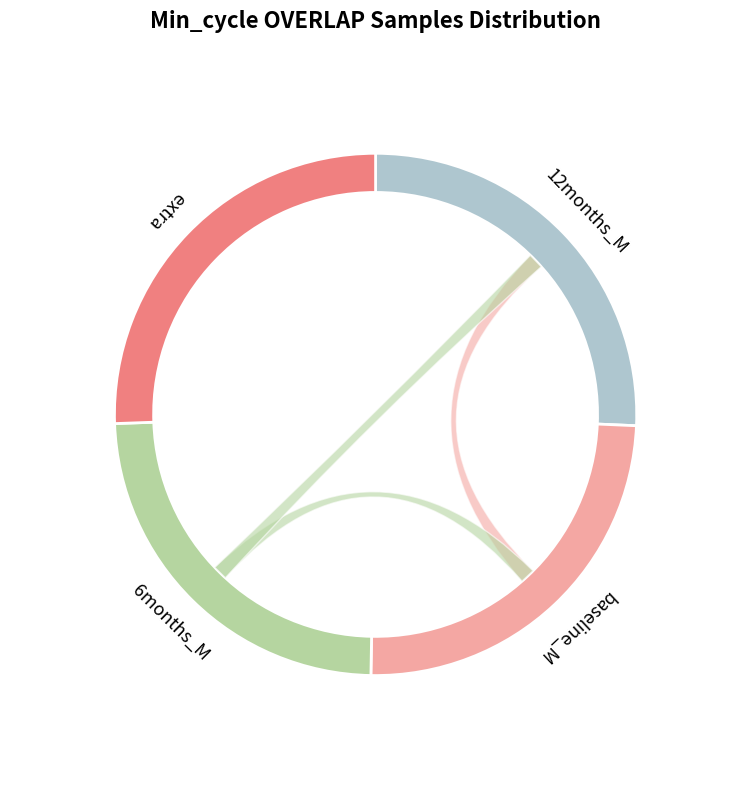

Is it true that 86 is 24% of the pie?

True